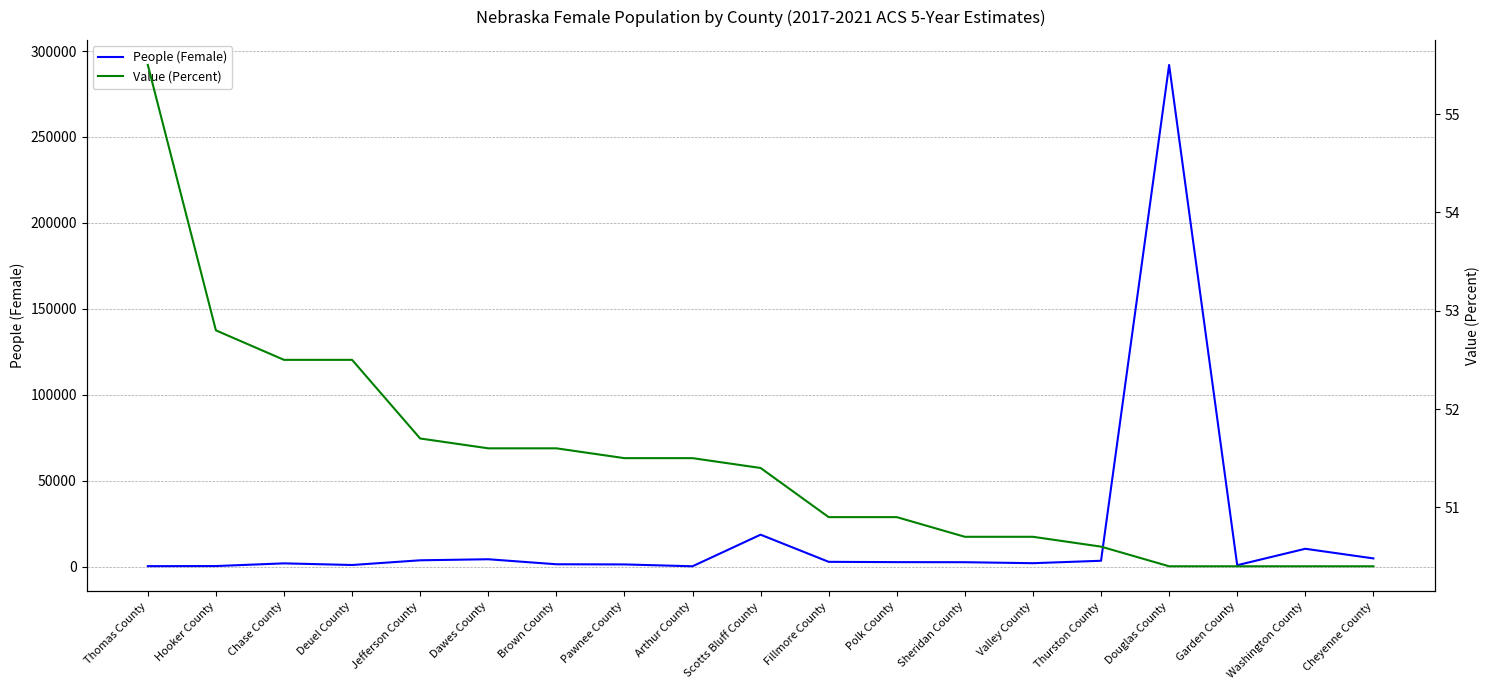

What is the smallest value displayed?

50.4